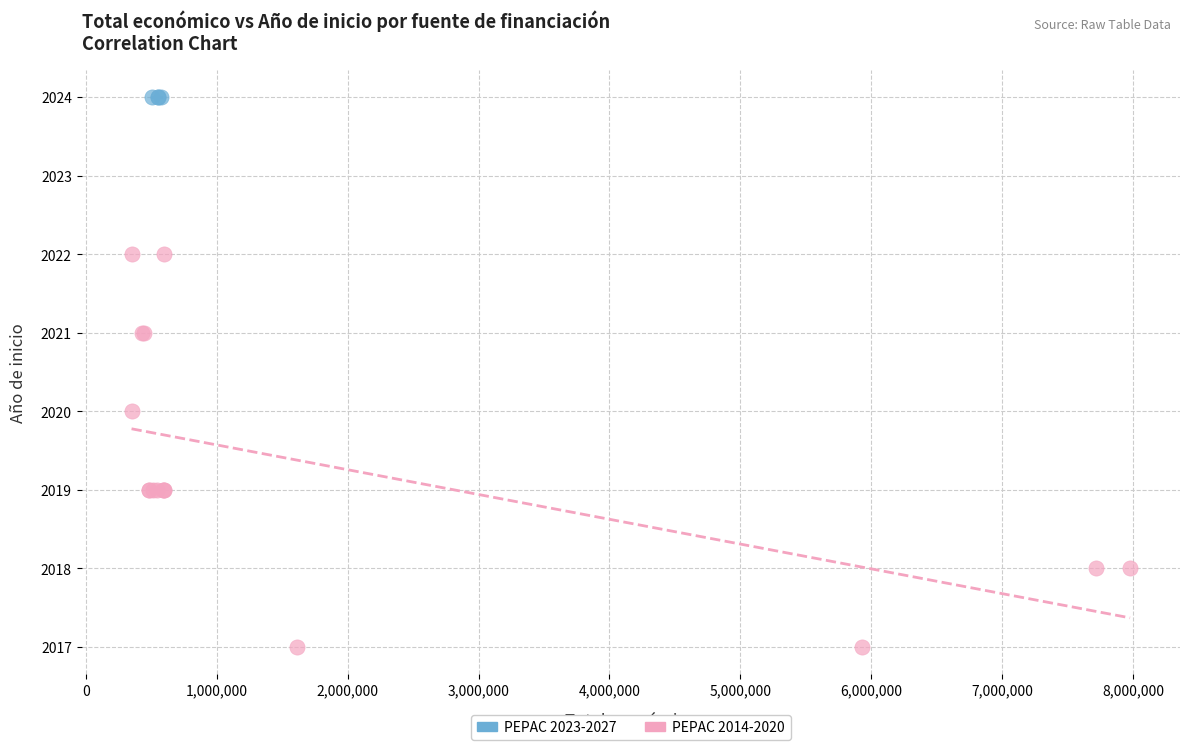

Which series reaches the maximum Y coordinate?

PEPAC 2023-2027